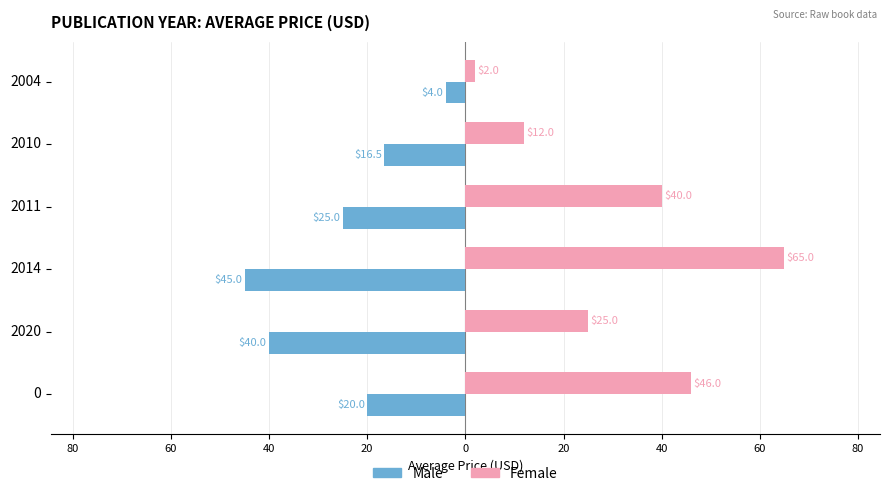

What is the greatest value displayed?

65.0